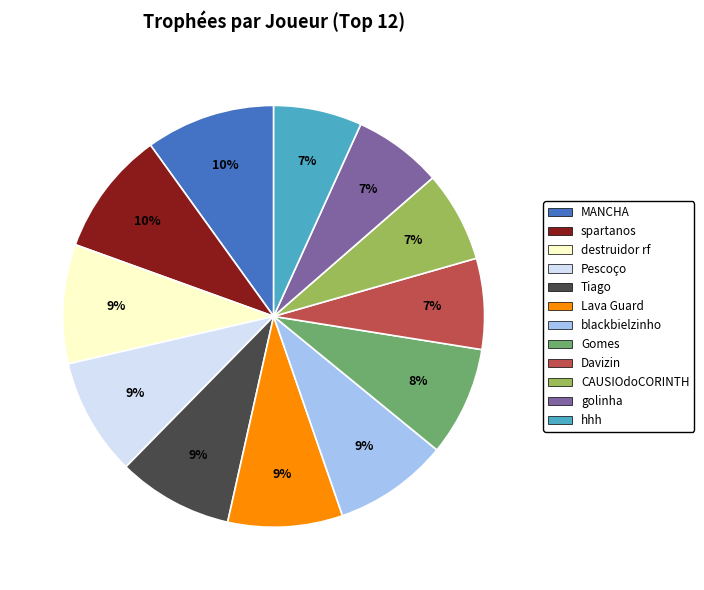

Do blackbielzinho and Pescoço together represent more than half of the pie?

No